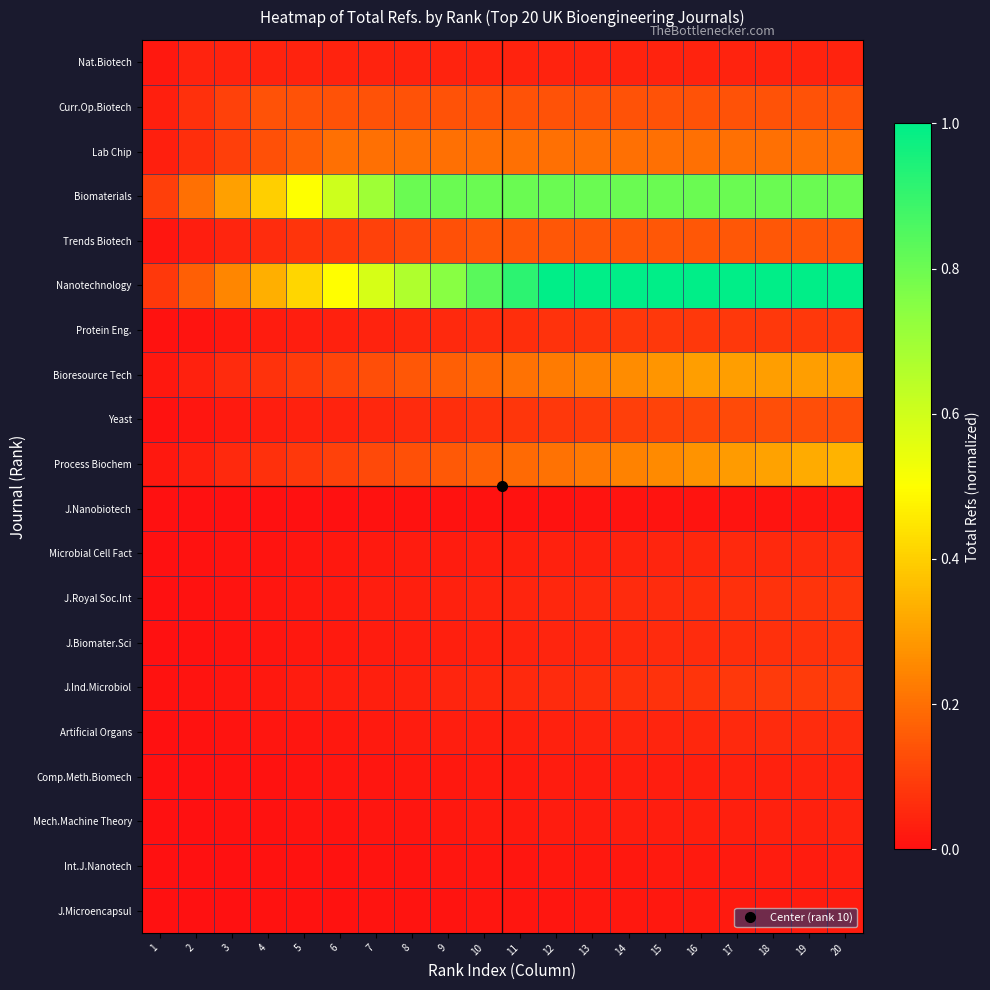

Which label corresponds to the smallest value in the chart?

1